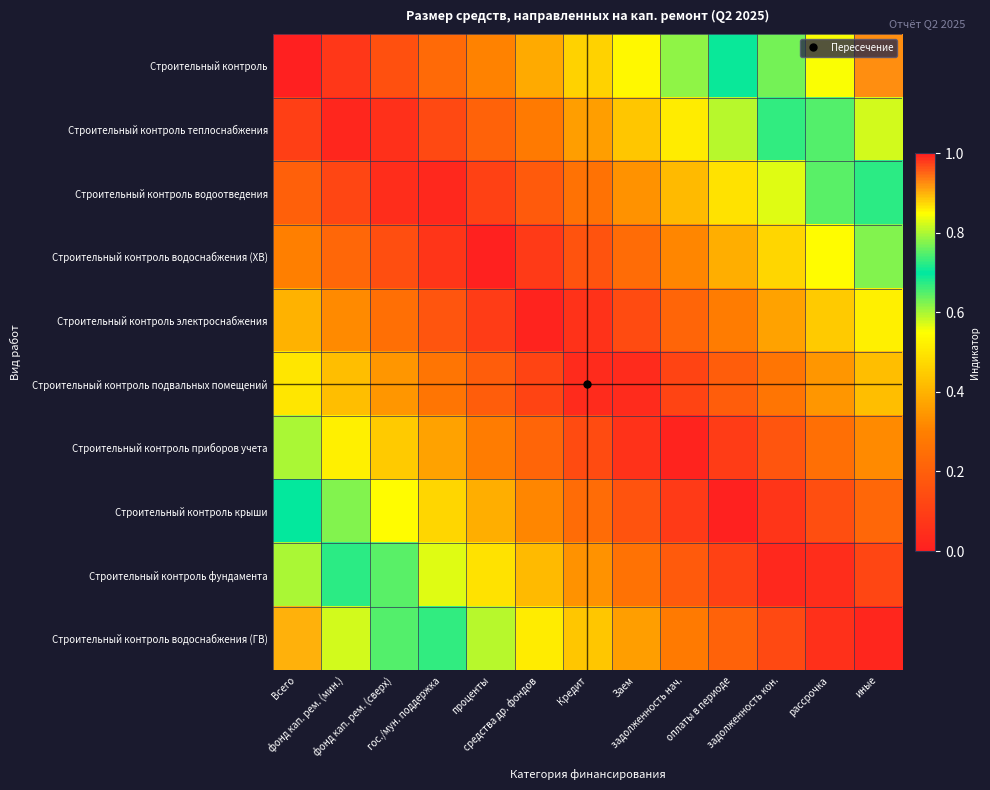

How many series are shown in this chart?

10